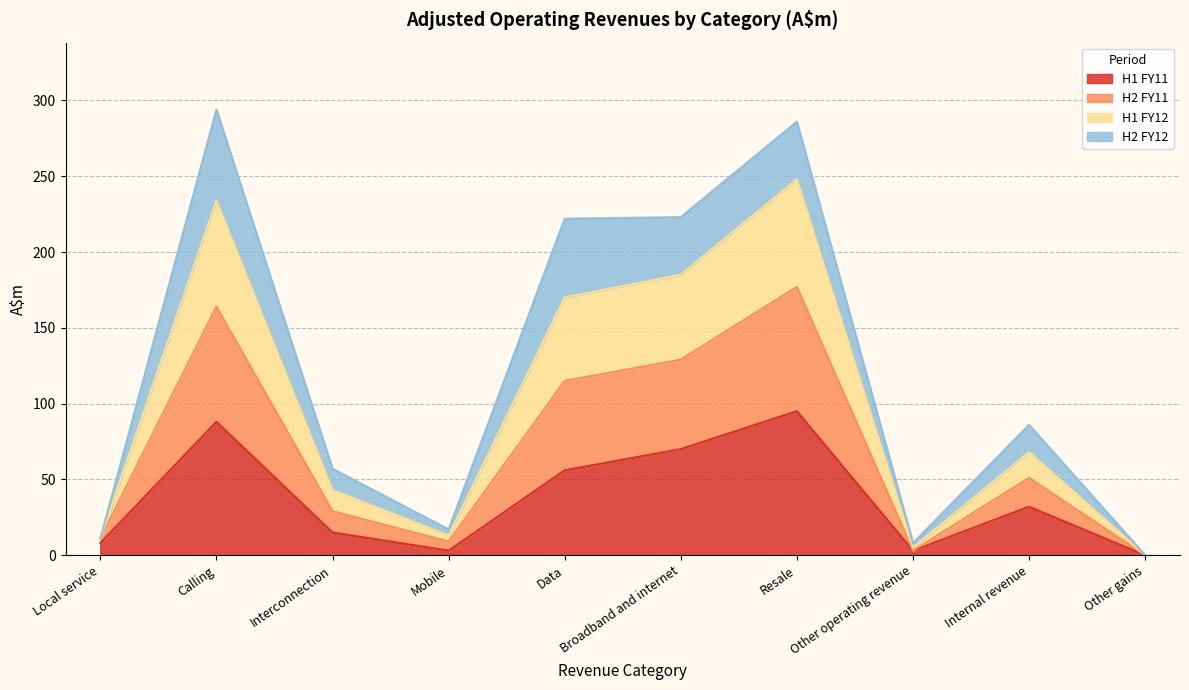

Which category has the highest value in the H1 FY11 series?

Resale